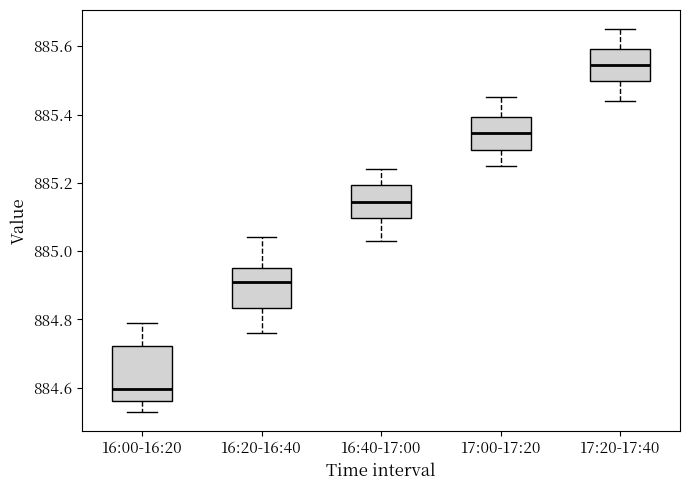

Where does the lower whisker of the box for 17:20-17:40 end on the y-axis? The values are not printed on the chart, so give them approximately, as read against the axis.

885.44